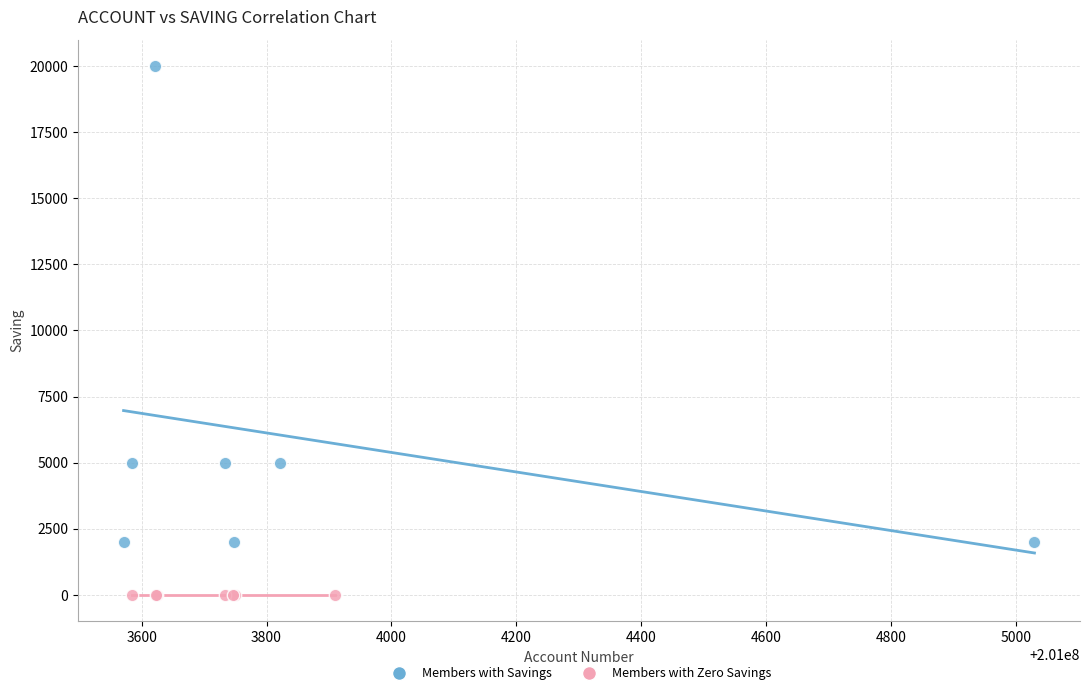

Which series reaches the maximum Y coordinate?

Members with Savings